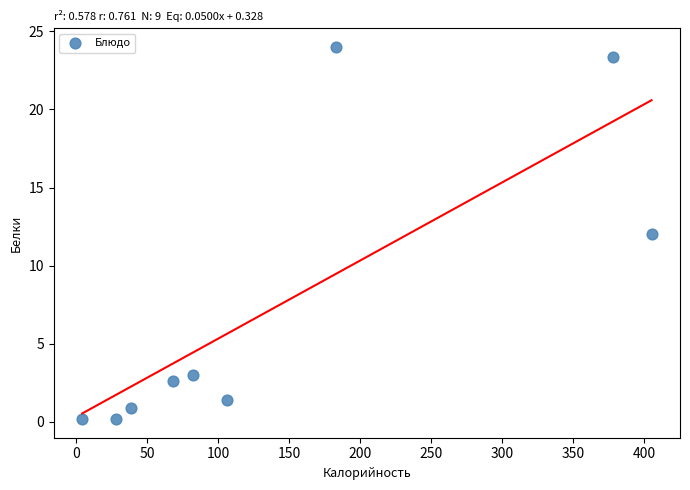

What is the range of X values (max minus min)?

400.7